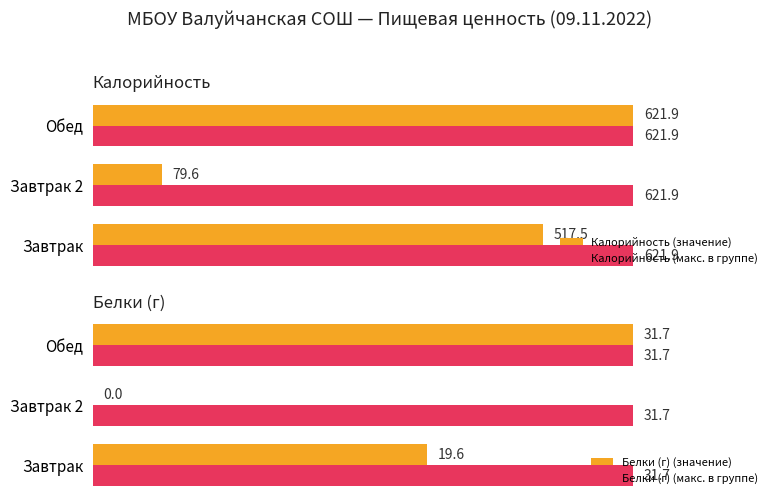

At which label does Калорийность (значение) reach its minimum?

Завтрак 2